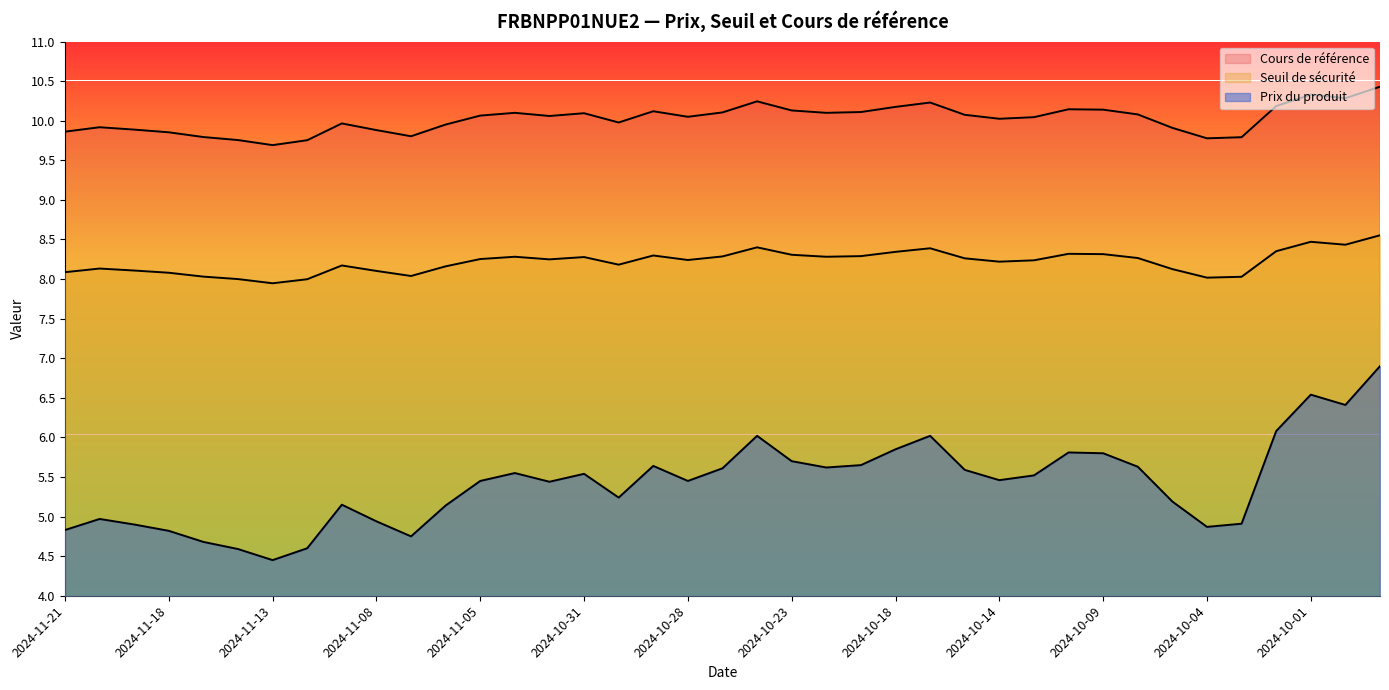

What is the label of the 21st point from the left?

2024-10-24